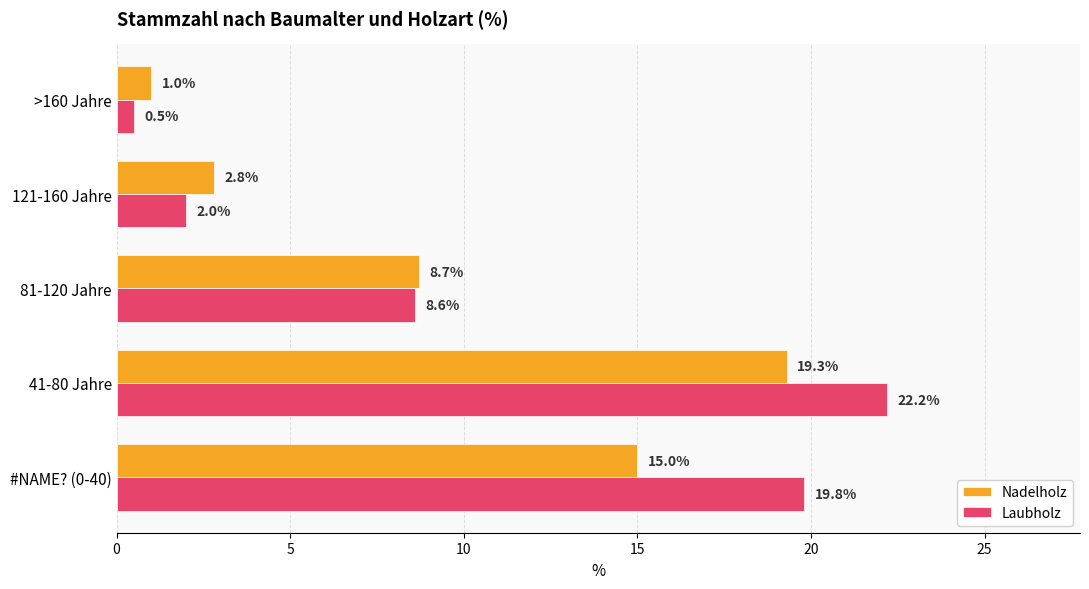

Between #NAME? (0-40) and >160 Jahre, which series saw the biggest shift?

Laubholz